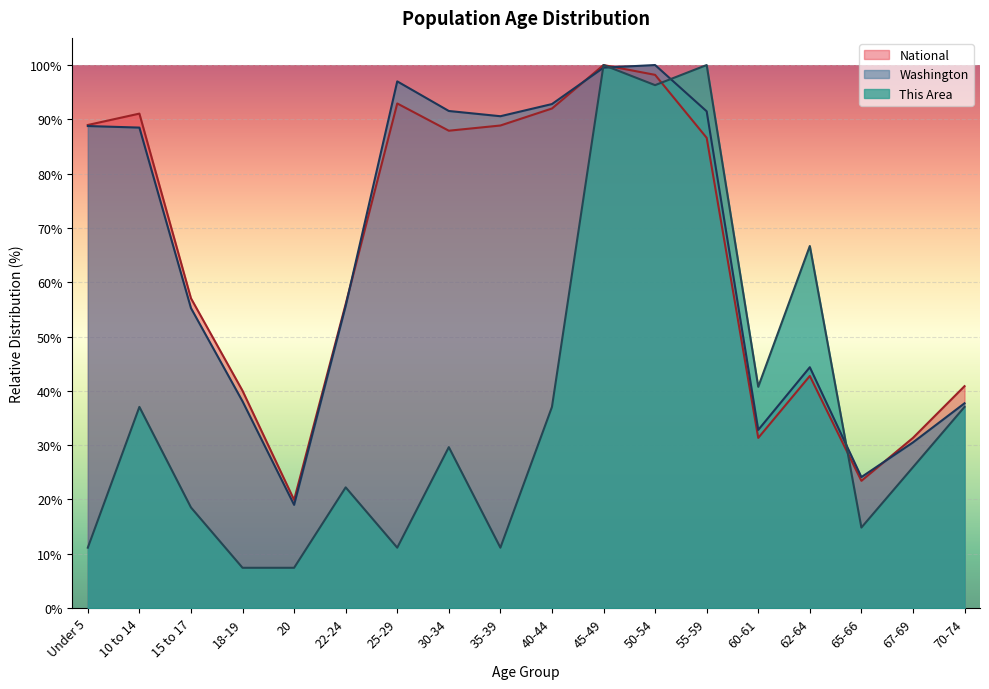

The value of National at 60-61 is 31.3. True or false?

True